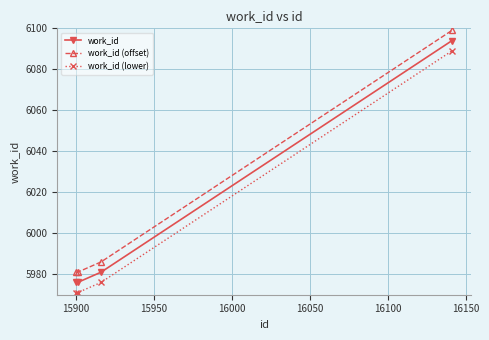

True or false: work_id (offset) and work_id (lower) cross at least once.

False